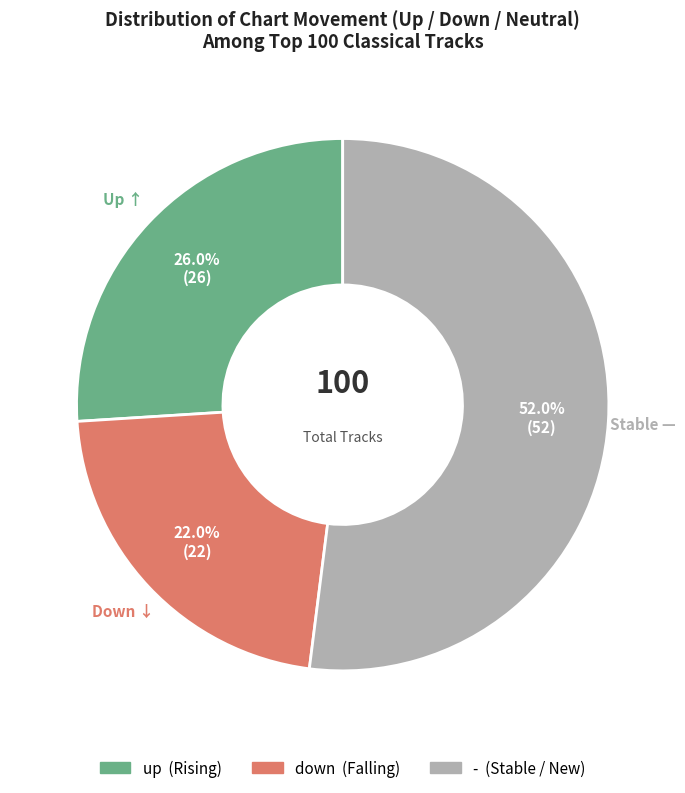

How many segments does this pie chart have?

3